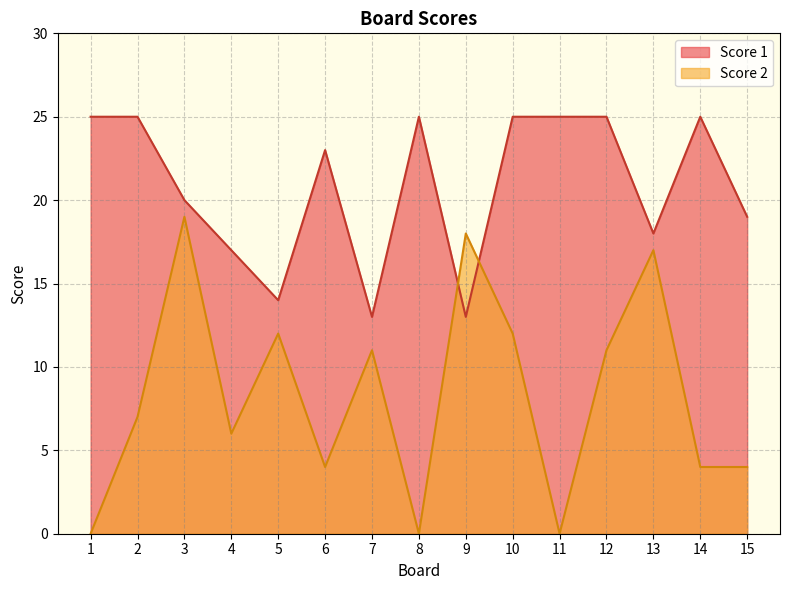

What is the difference between the maximum and minimum values in the Score 2 series?

19